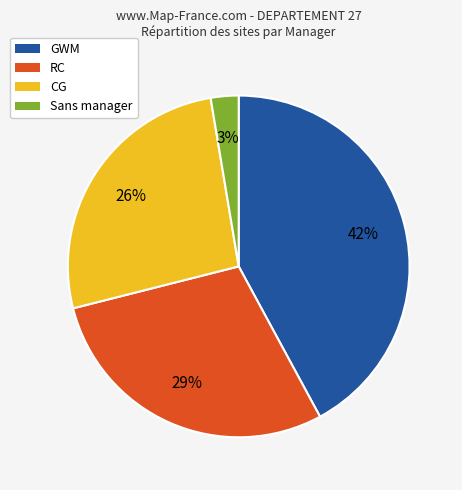

Count the number of slices in the pie.

4